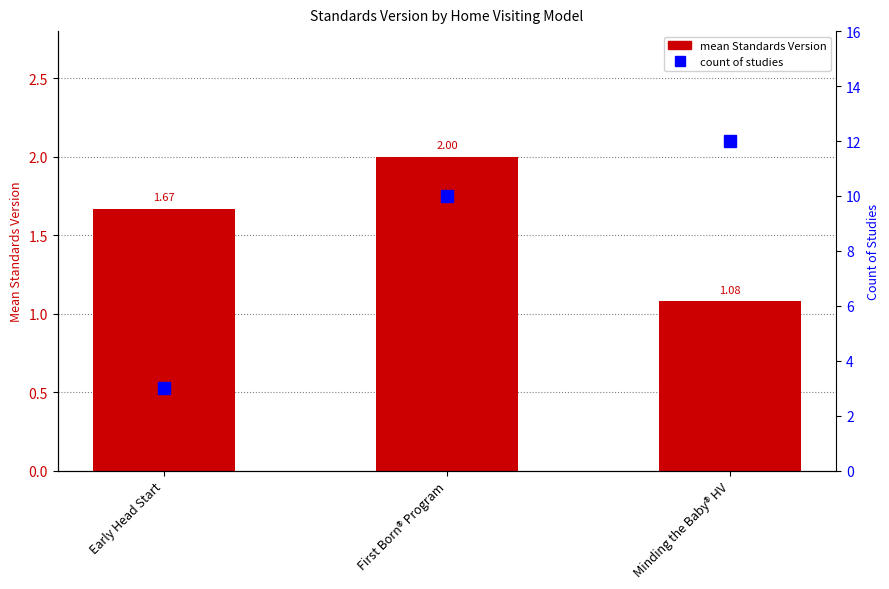

What is the average value of the count of studies series?

8.3